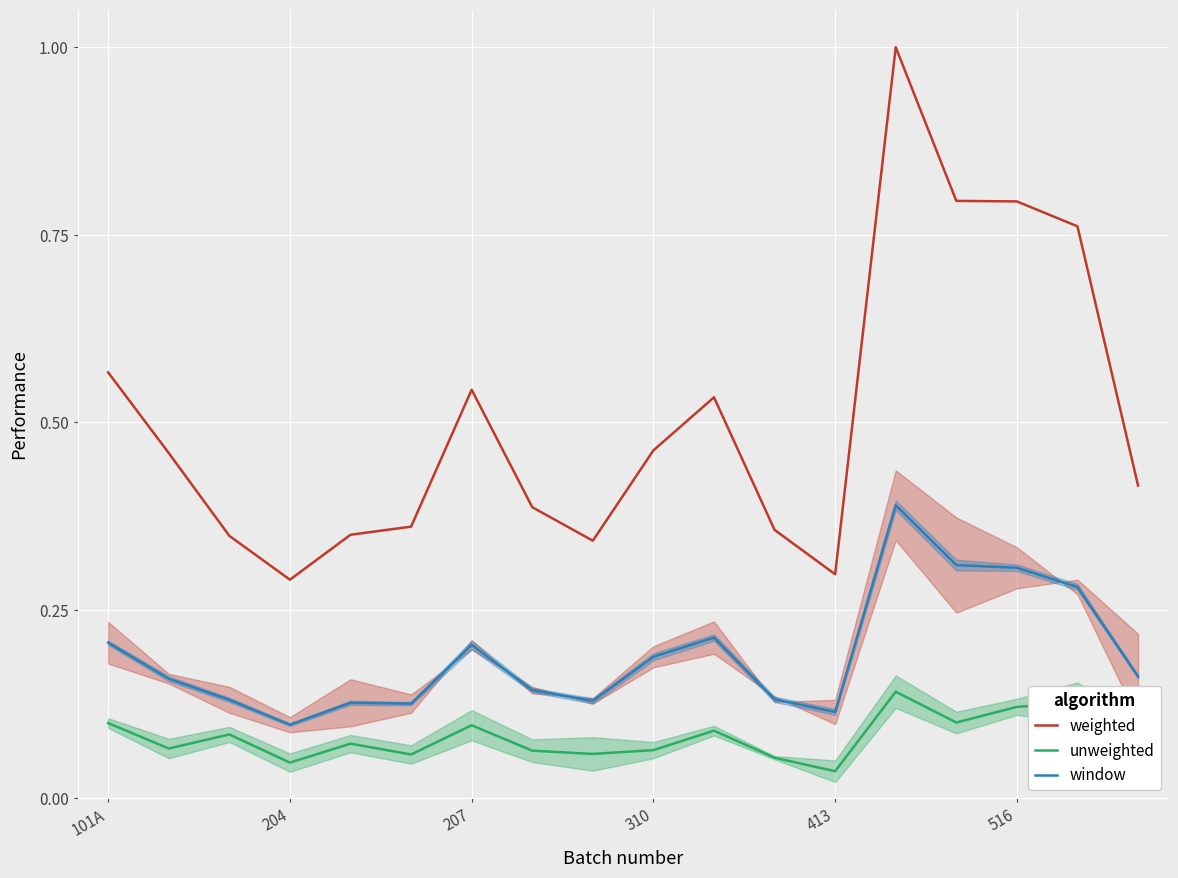

What is the sum of all unweighted values?

1.5